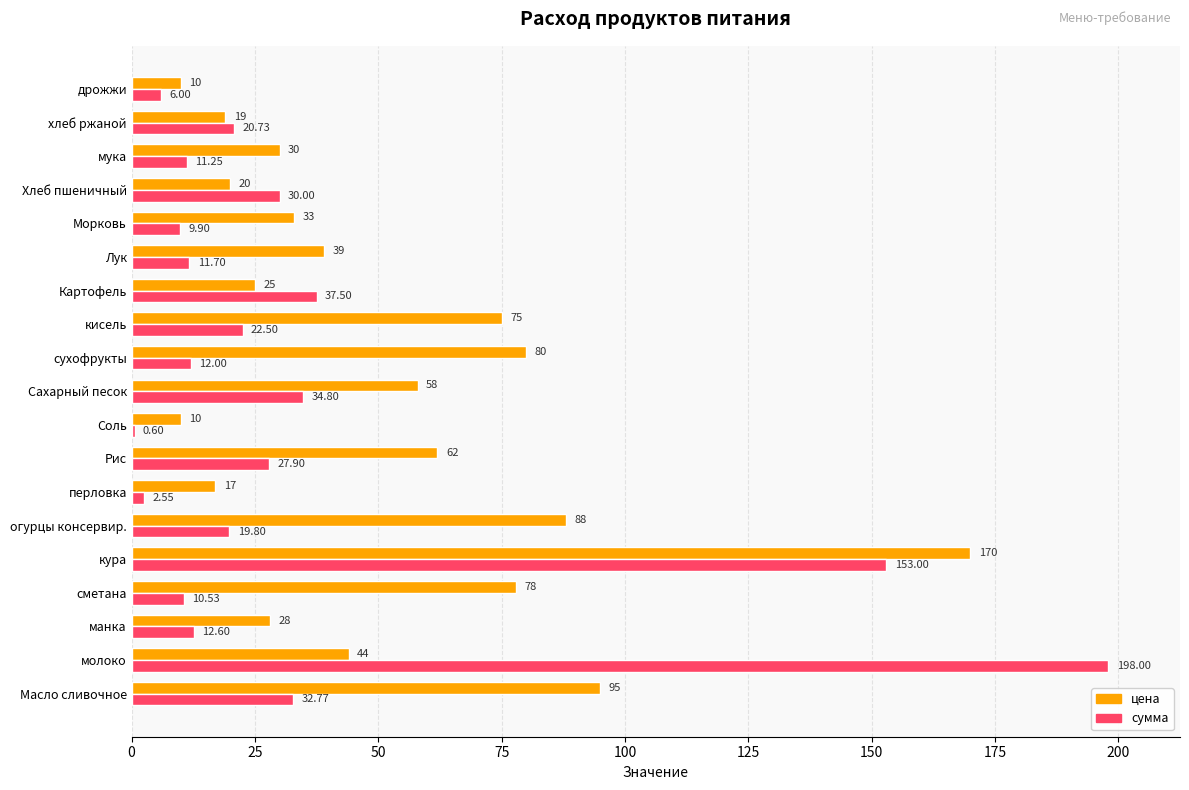

Where is сумма nearest to the value 99?

кура